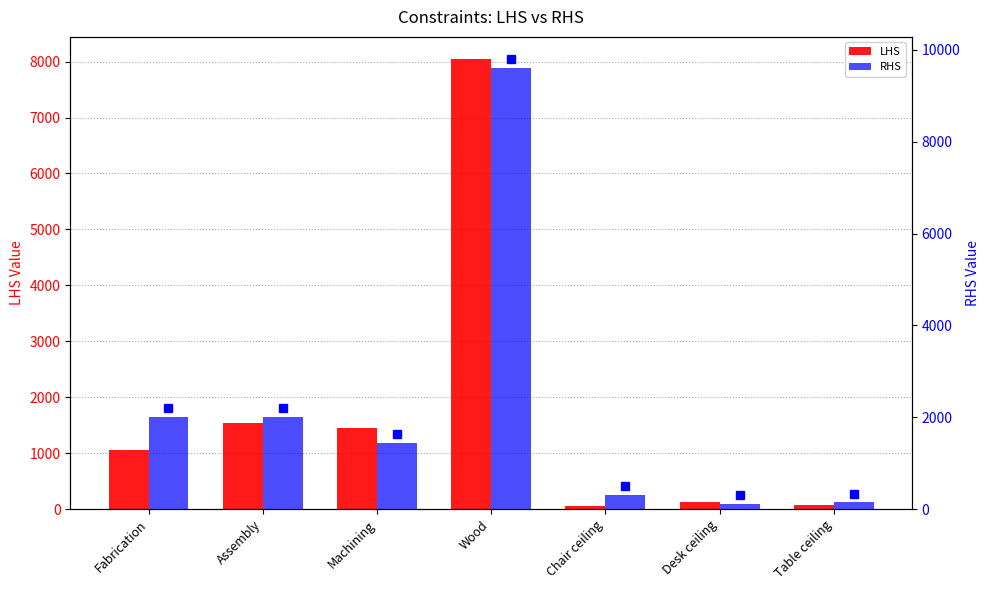

Which category has the lowest value in the LHS series?

Chair ceiling